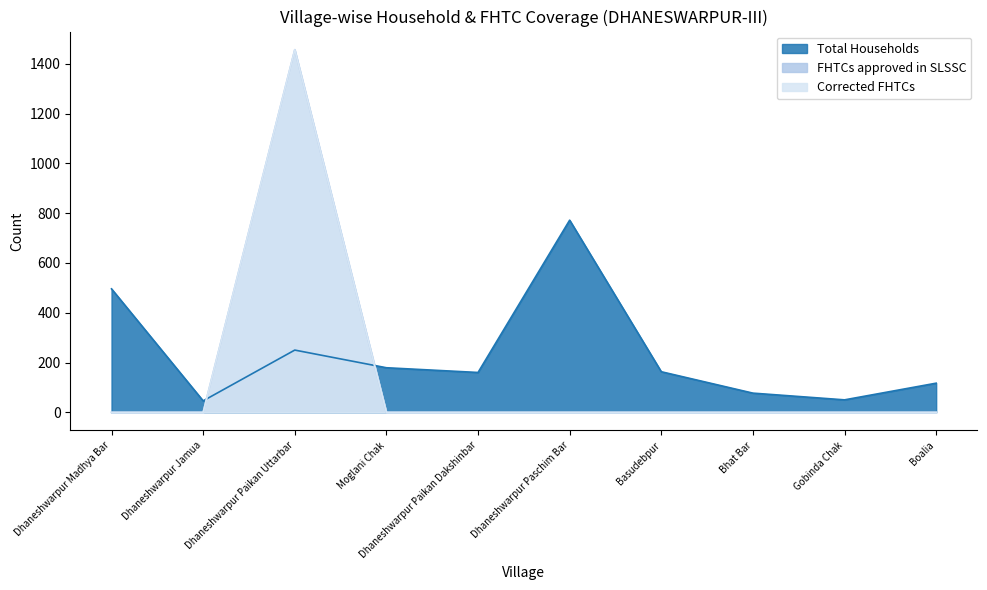

True or false: Corrected FHTCs and FHTCs approved in SLSSC intersect in this chart.

False